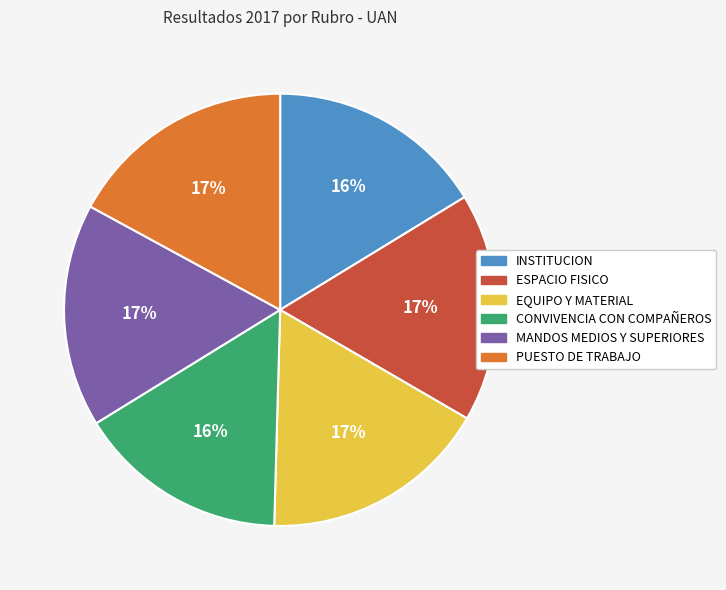

Does any single category account for the majority?

No